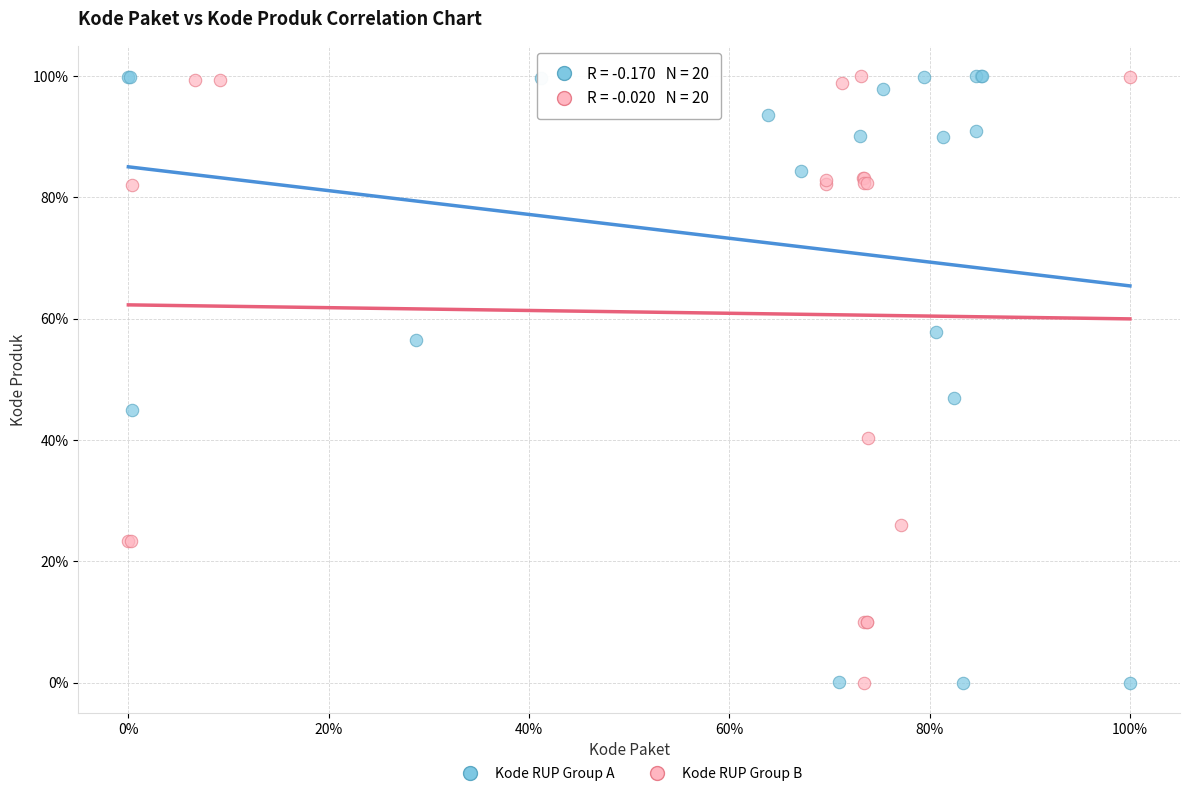

What are all the series names shown in the legend?

Kode RUP Group A, Kode RUP Group B